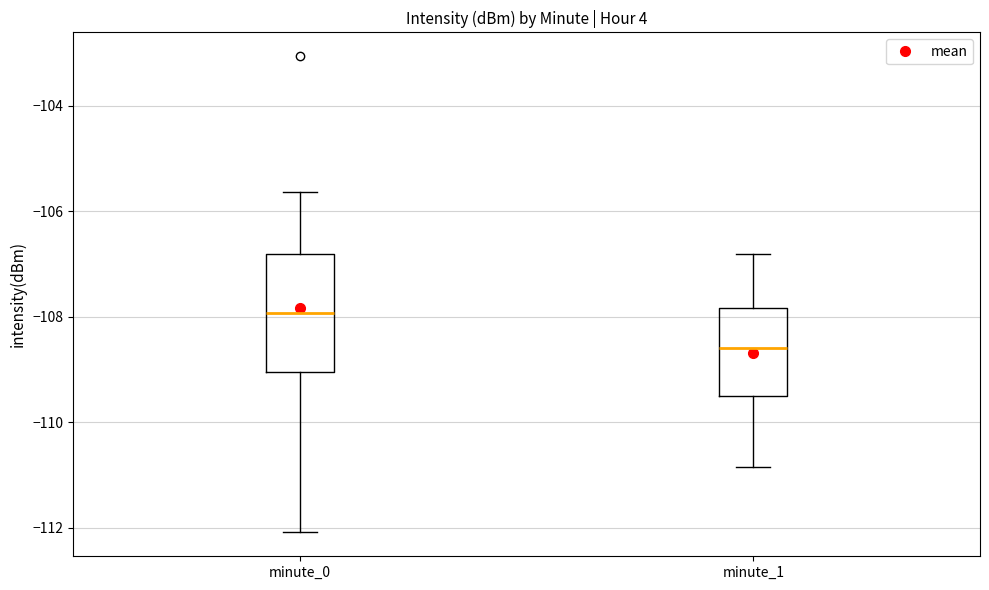

Where does the median line of the box for minute_0 sit on the y-axis? The values are not printed on the chart, so give them approximately, as read against the axis.

-108.0